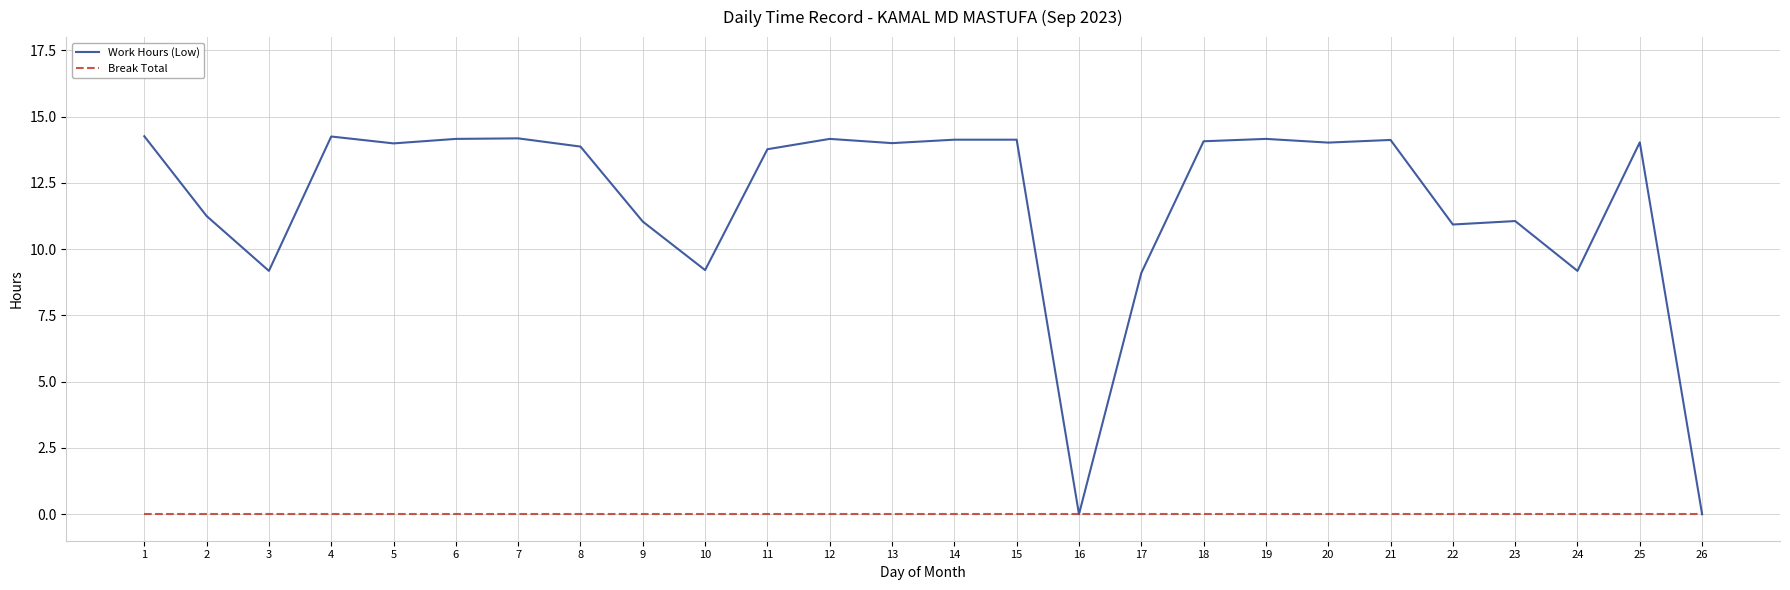

The value of Work Hours (Low) at 20 is 21.0. True or false?

False